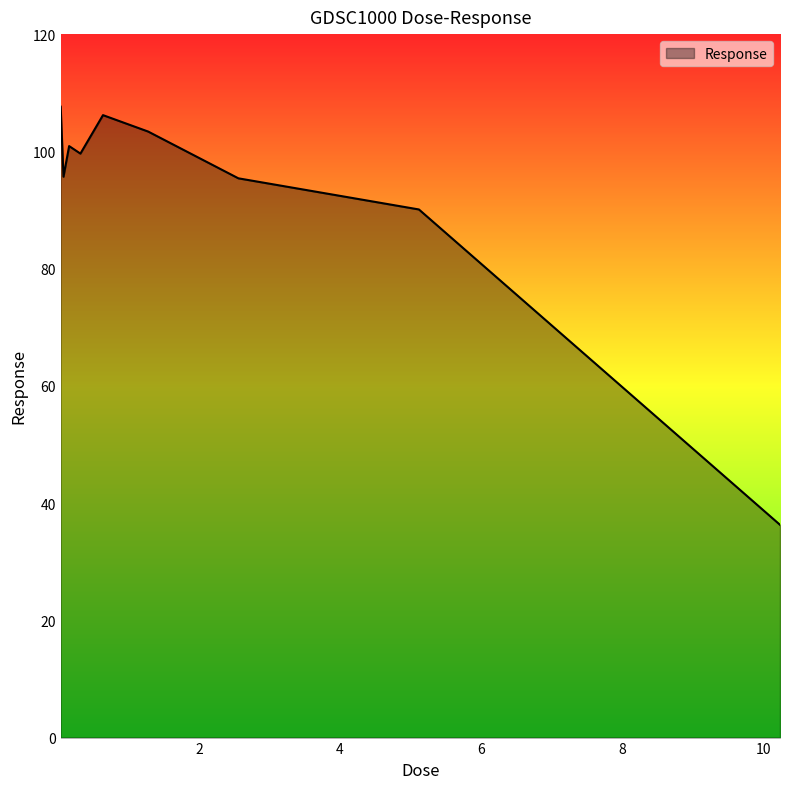

What is the greatest value displayed?

107.6